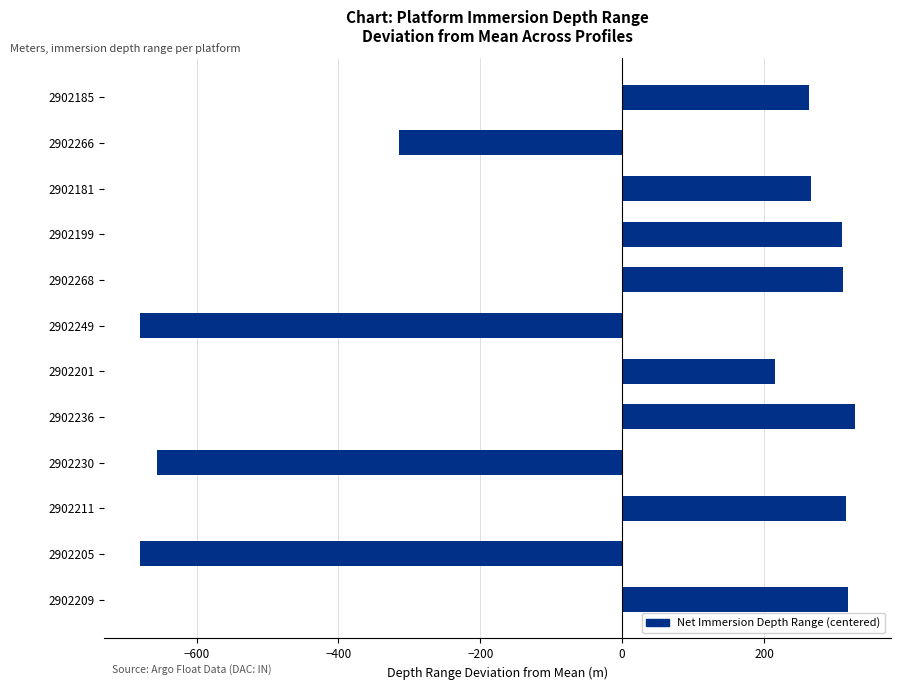

What is the minimum value shown in the chart?

-679.6